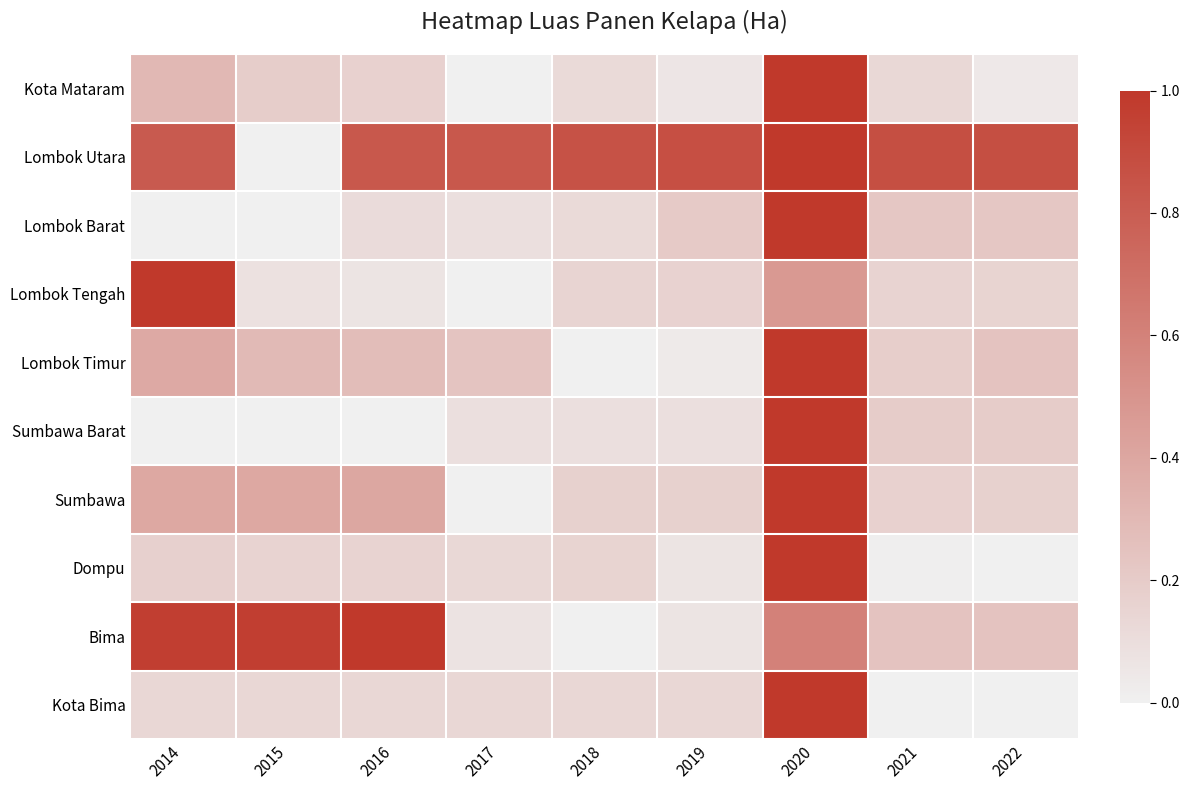

Reading left to right, what are all the values shown in this chart?

Kota Mataram: 2014=0.3	2015=0.2	2016=0.2	2017=0.0	2018=0.1	2019=0.1	2020=1.0	2021=0.1	2022=0.0
Lombok Utara: 2014=0.8	2015=0.0	2016=0.8	2017=0.8	2018=0.9	2019=0.9	2020=1.0	2021=0.9	2022=0.9
Lombok Barat: 2014=0.0	2015=0.0	2016=0.1	2017=0.1	2018=0.1	2019=0.2	2020=1.0	2021=0.2	2022=0.2
Lombok Tengah: 2014=1.0	2015=0.1	2016=0.1	2017=0.0	2018=0.1	2019=0.2	2020=0.5	2021=0.2	2022=0.2
Lombok Timur: 2014=0.4	2015=0.3	2016=0.3	2017=0.2	2018=0.0	2019=0.0	2020=1.0	2021=0.2	2022=0.2
Sumbawa Barat: 2014=0.0	2015=0.0	2016=0.0	2017=0.1	2018=0.1	2019=0.1	2020=1.0	2021=0.2	2022=0.2
Sumbawa: 2014=0.4	2015=0.4	2016=0.4	2017=0.0	2018=0.2	2019=0.2	2020=1.0	2021=0.2	2022=0.2
Dompu: 2014=0.2	2015=0.2	2016=0.2	2017=0.1	2018=0.2	2019=0.1	2020=1.0	2021=0.0	2022=0.0
Bima: 2014=1.0	2015=1.0	2016=1.0	2017=0.1	2018=0.0	2019=0.1	2020=0.6	2021=0.2	2022=0.2
Kota Bima: 2014=0.1	2015=0.1	2016=0.1	2017=0.1	2018=0.1	2019=0.1	2020=1.0	2021=0.0	2022=0.0